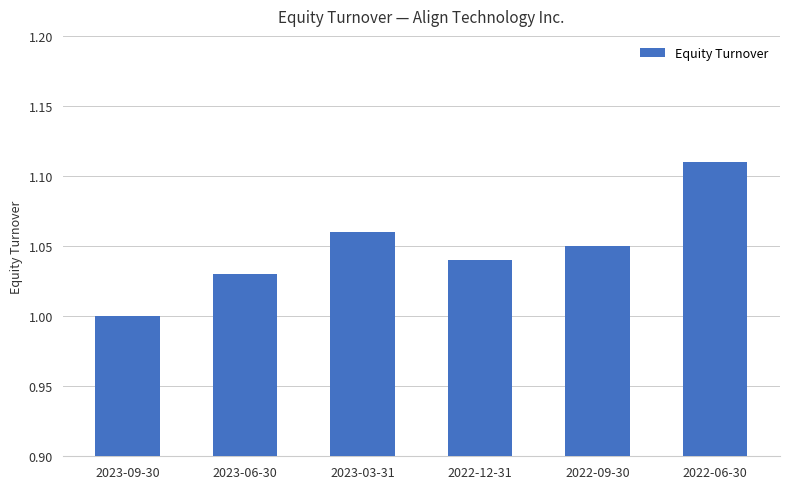

How many values are between 1 and 2?

6